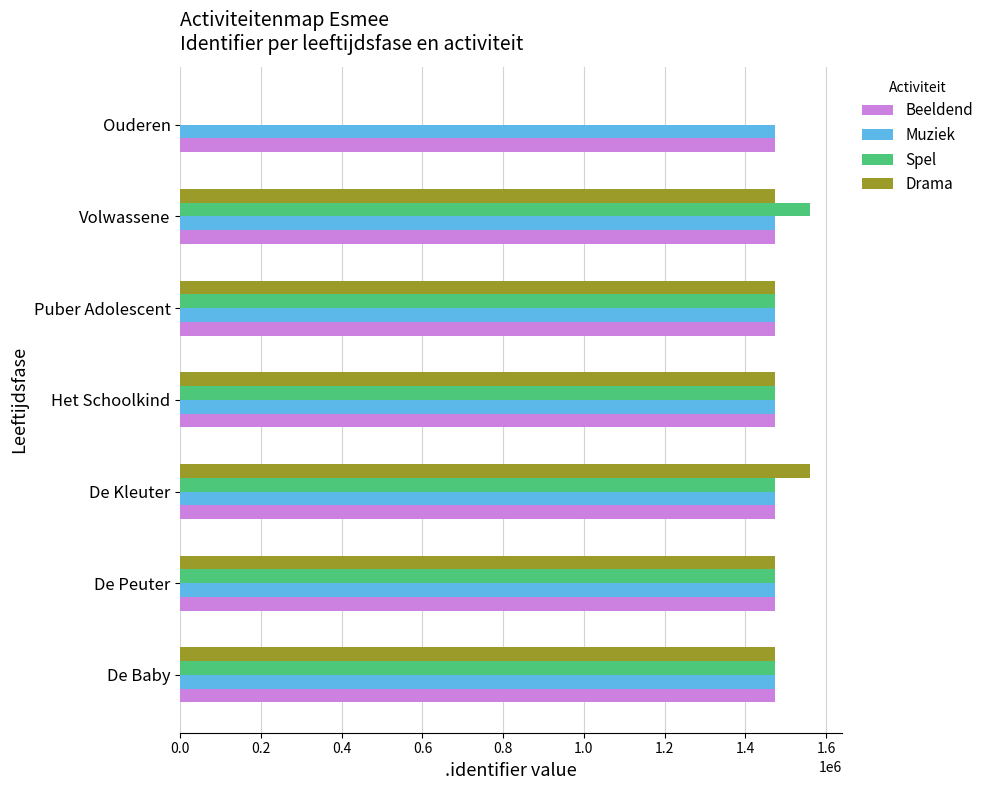

What is the total value across all series at Volwassene?

5984858